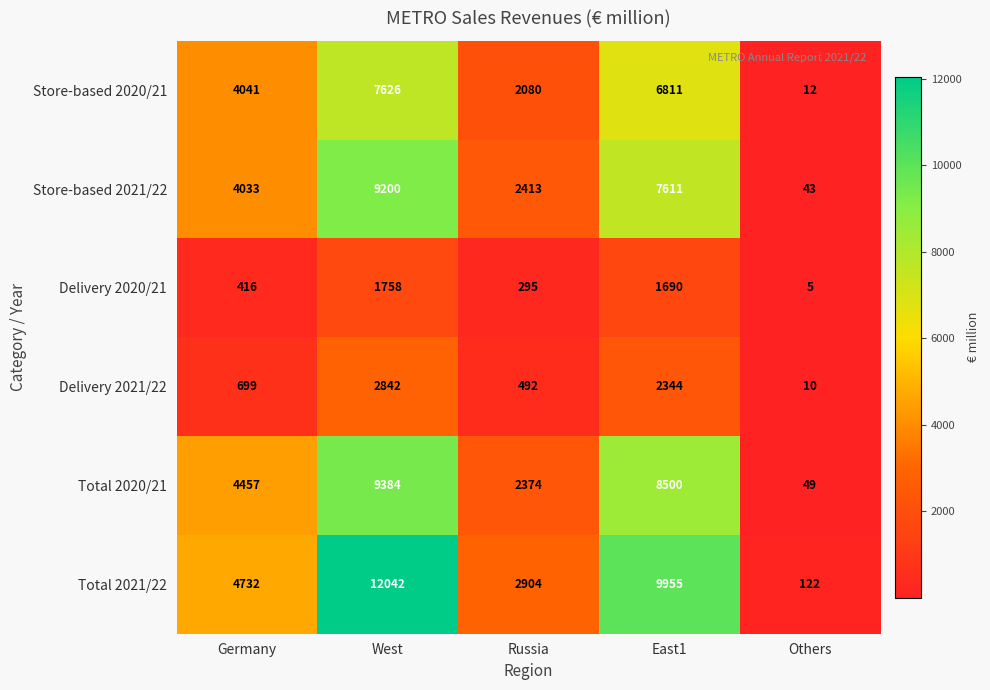

Where is Store-based 2021/22 nearest to the value 4621?

Germany